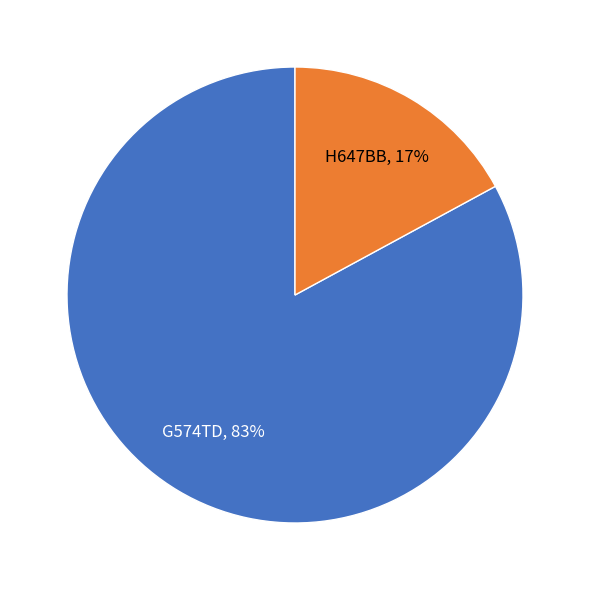

How many segments does this pie chart have?

2